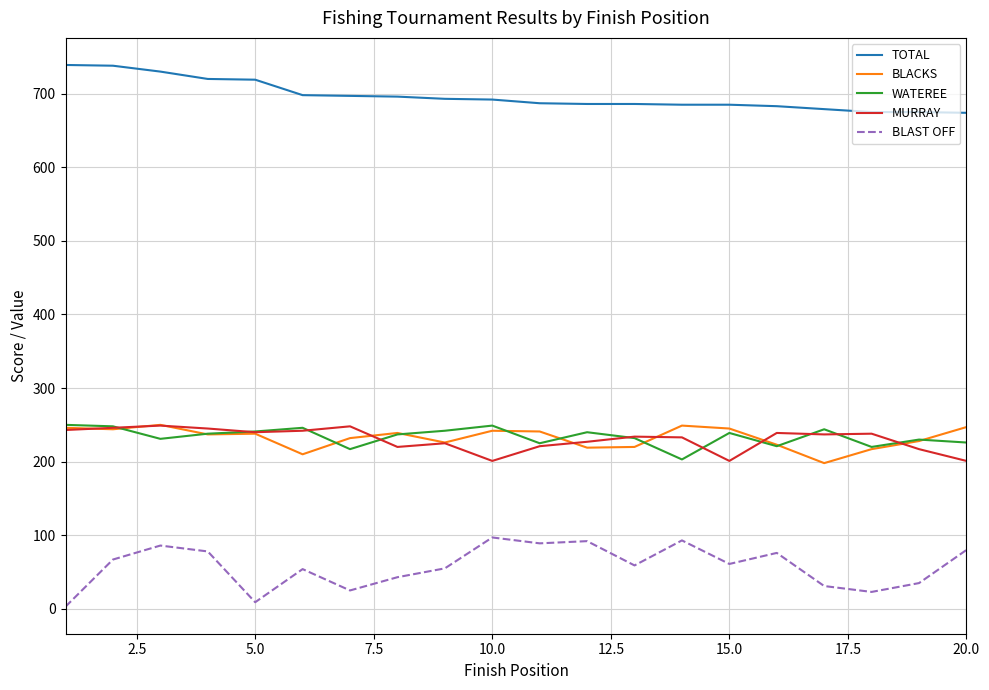

True or false: BLACKS and BLAST OFF intersect in this chart.

False